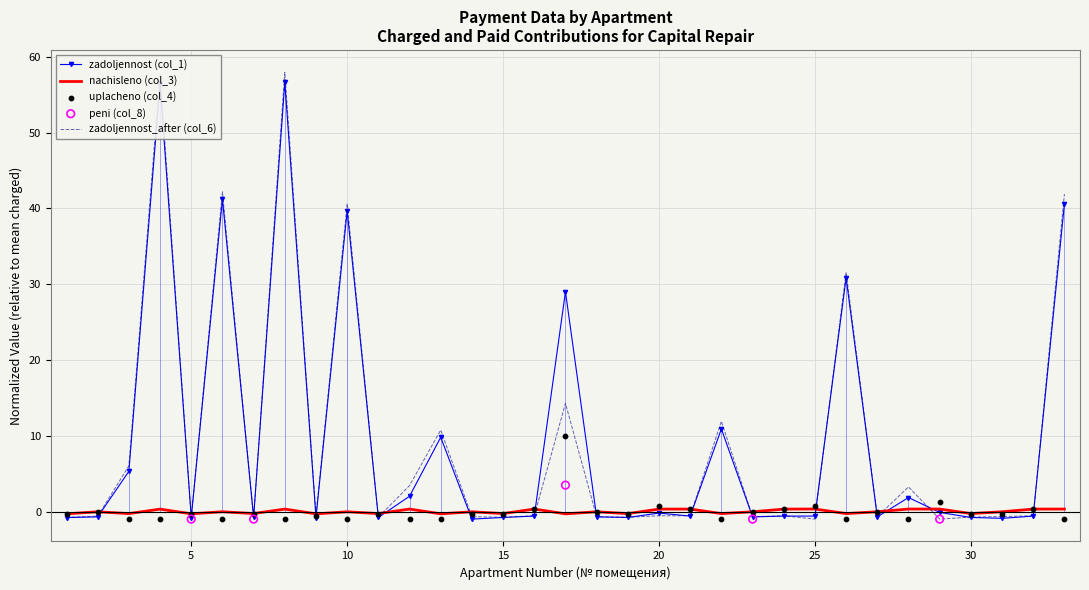

Which series contains the lowest Y value?

zadoljennost (col_1)